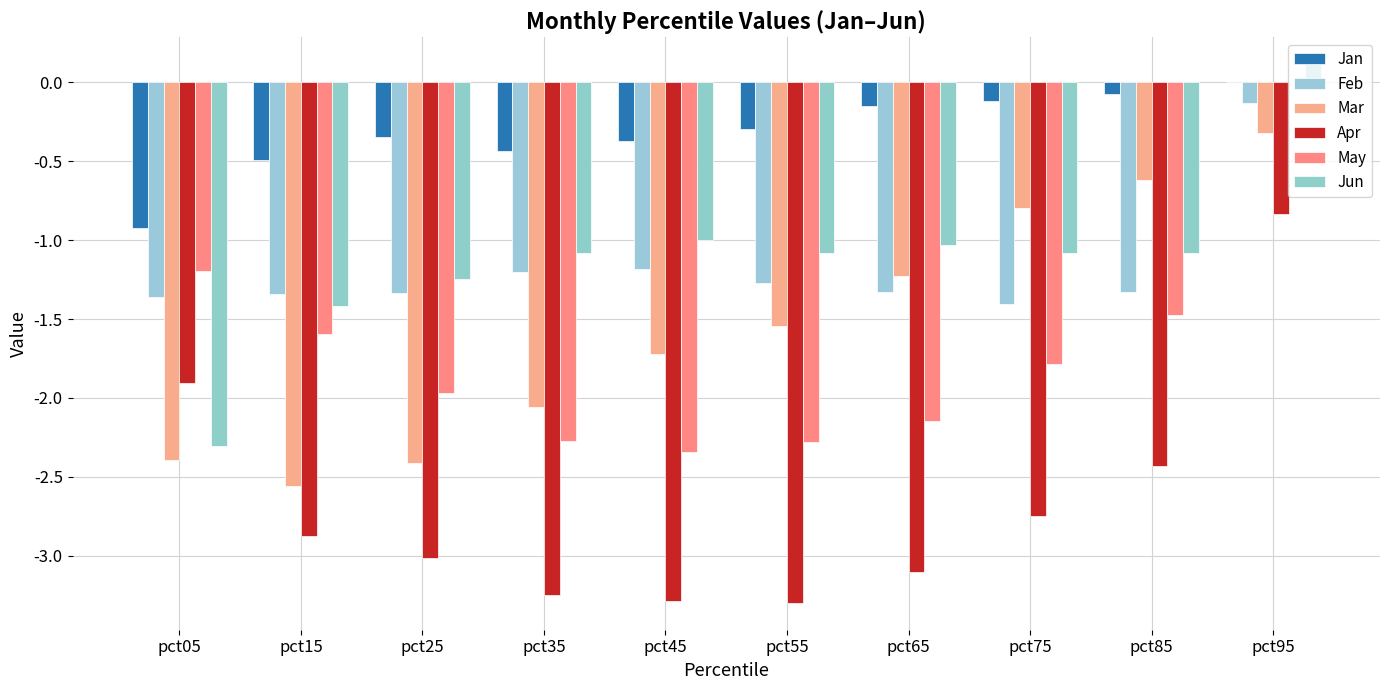

The value of Jan at pct25 is -0.3. True or false?

True